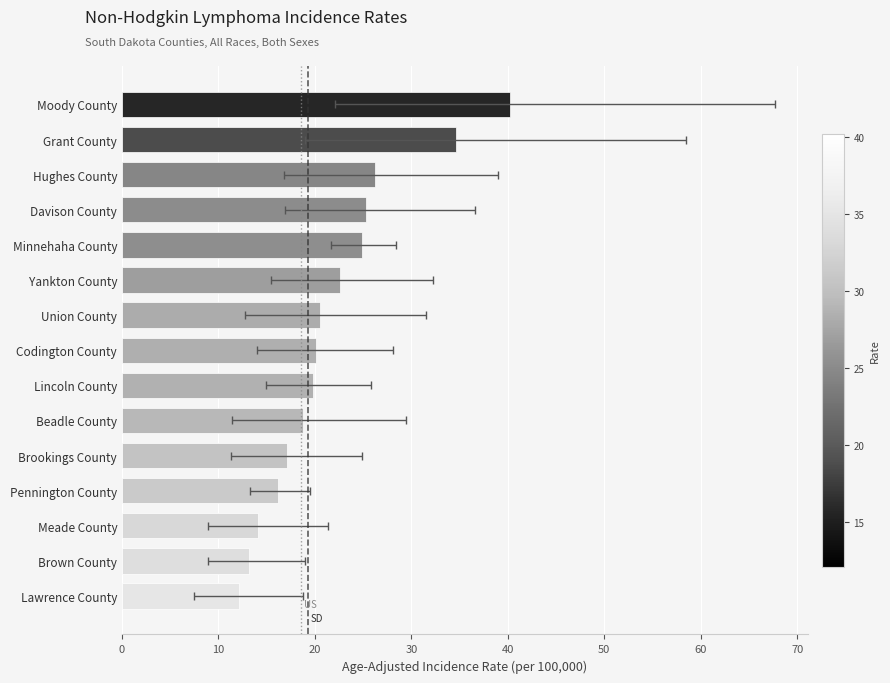

What is the sum of all values?

325.7